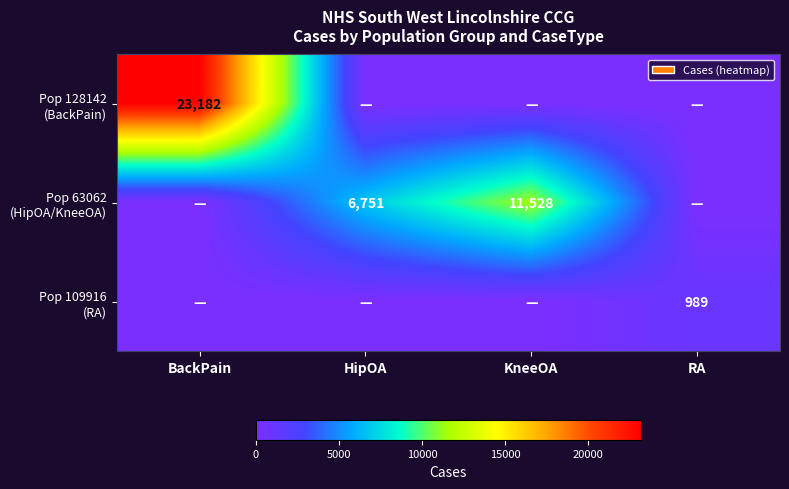

Which category has the lowest value in the Pop 128142 (BackPain) series?

HipOA